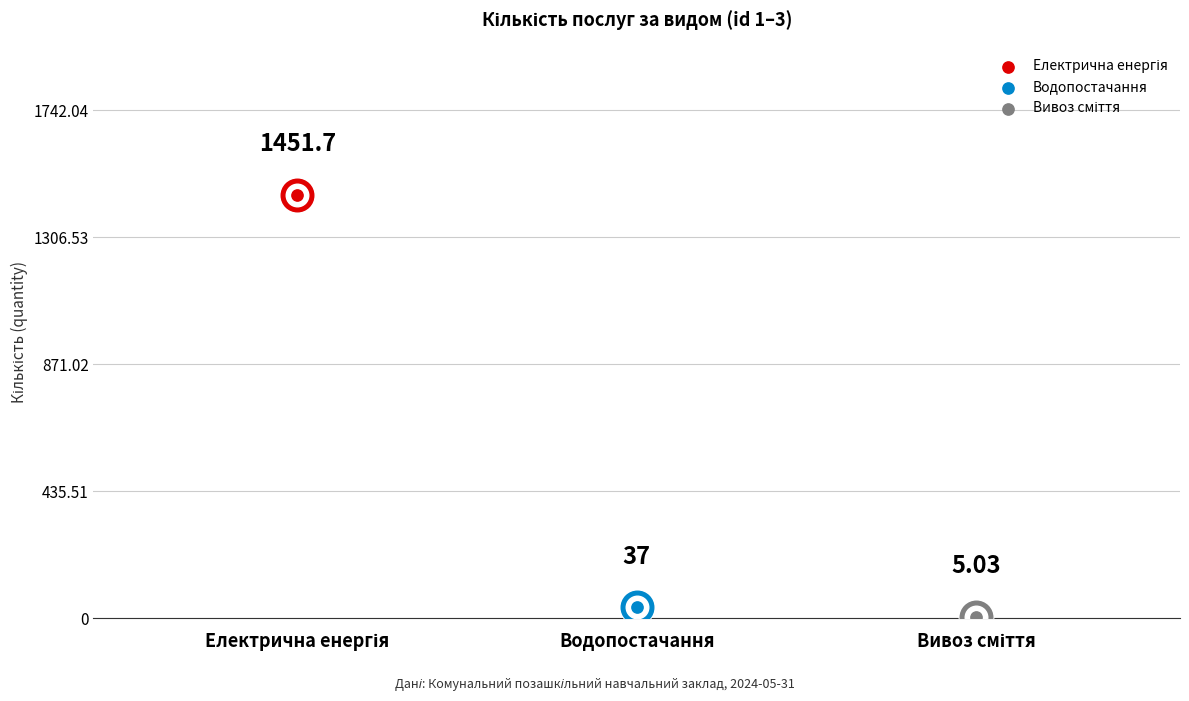

What is the change in value from 2 to 3?

-32.0